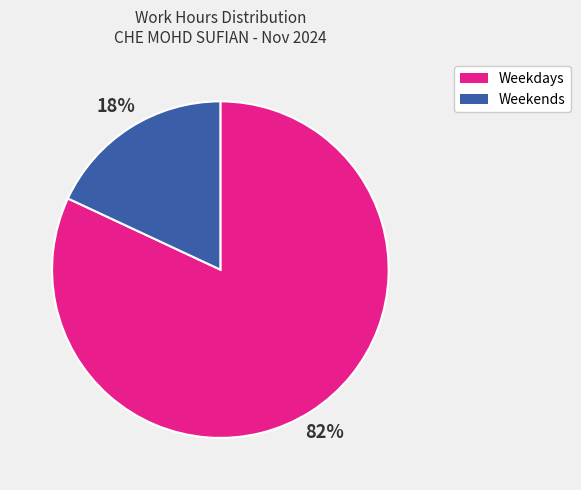

Count the number of slices in the pie.

2